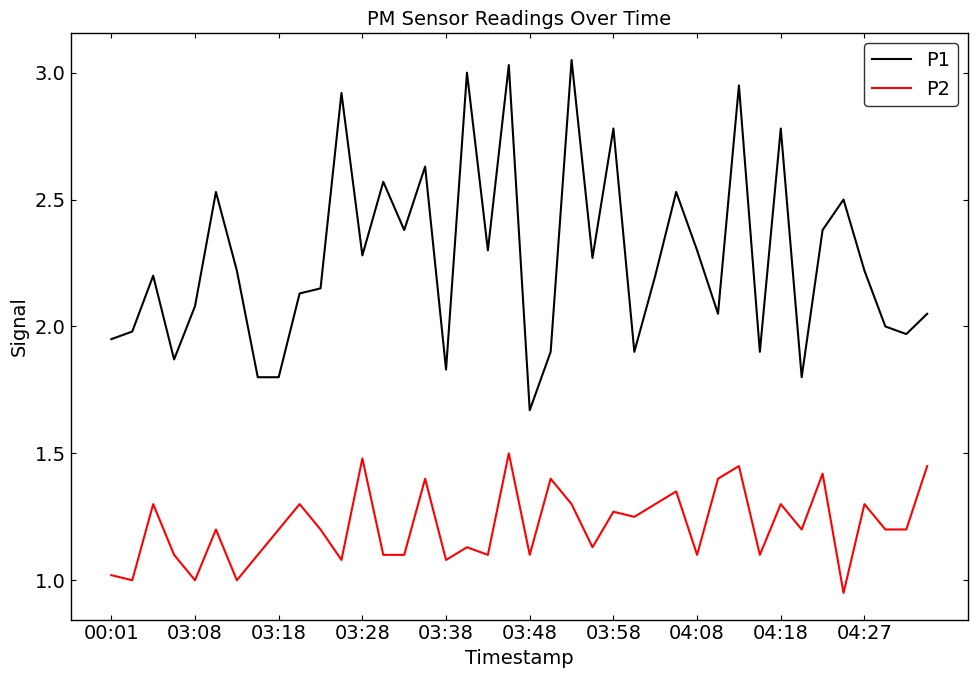

Which series has the largest range (max minus min)?

P1